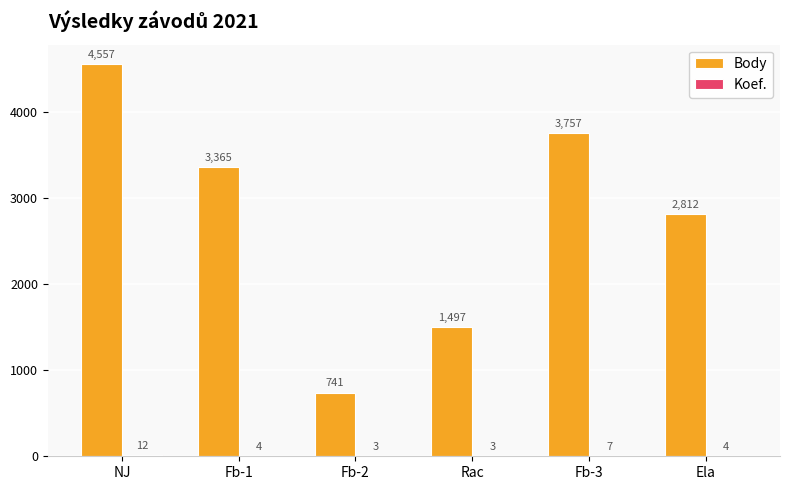

What is the total value across all series at Fb-2?

744